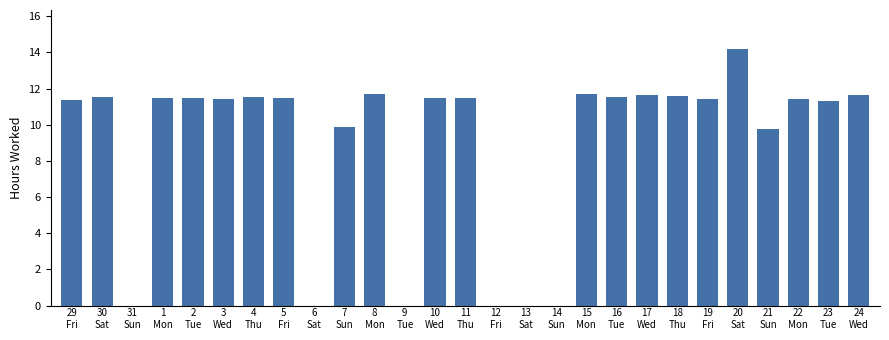

What is the sum of all values?

241.0